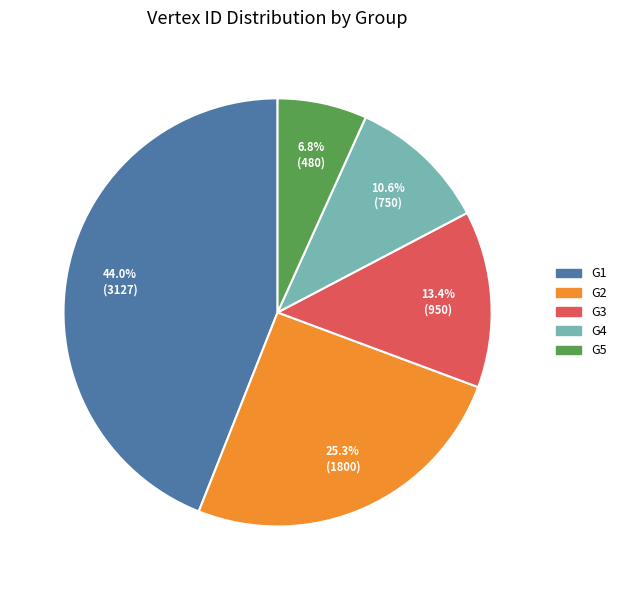

Which category has the biggest portion of the pie?

G1